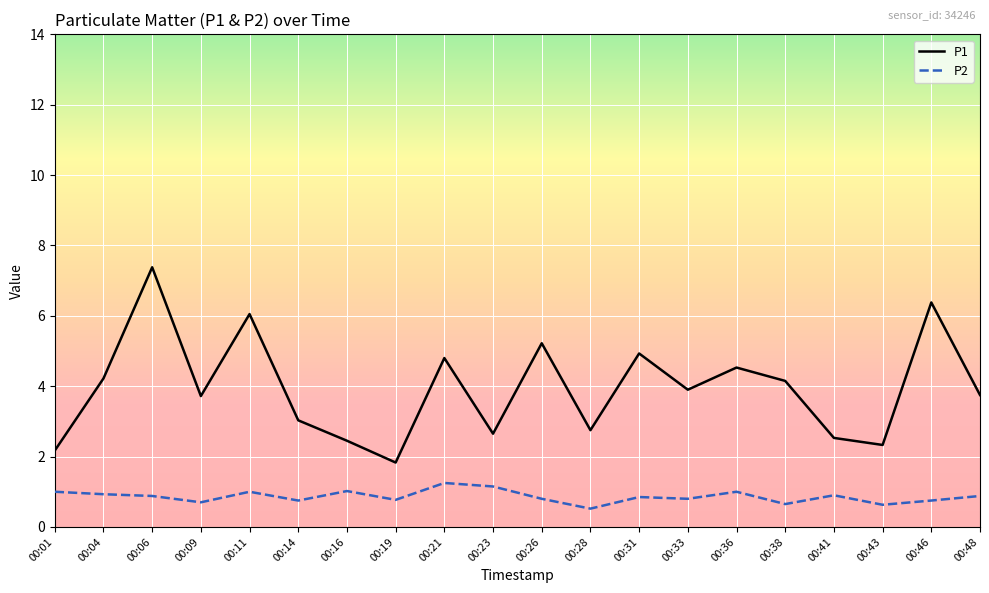

List the series in order of their peak value, highest first.

P1, P2